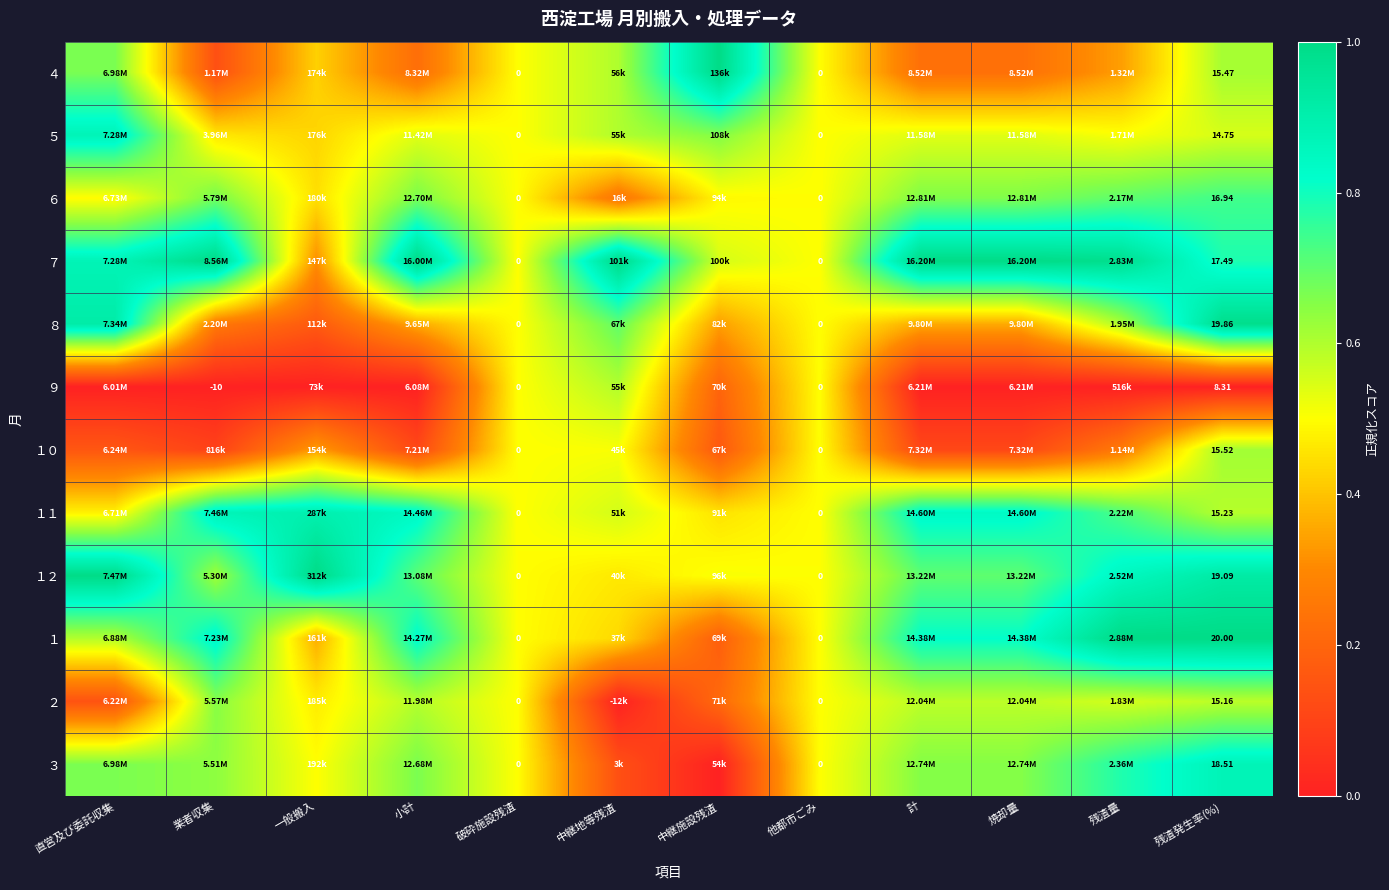

The value of １１ at 破砕施設残渣 is 0.5. True or false?

True